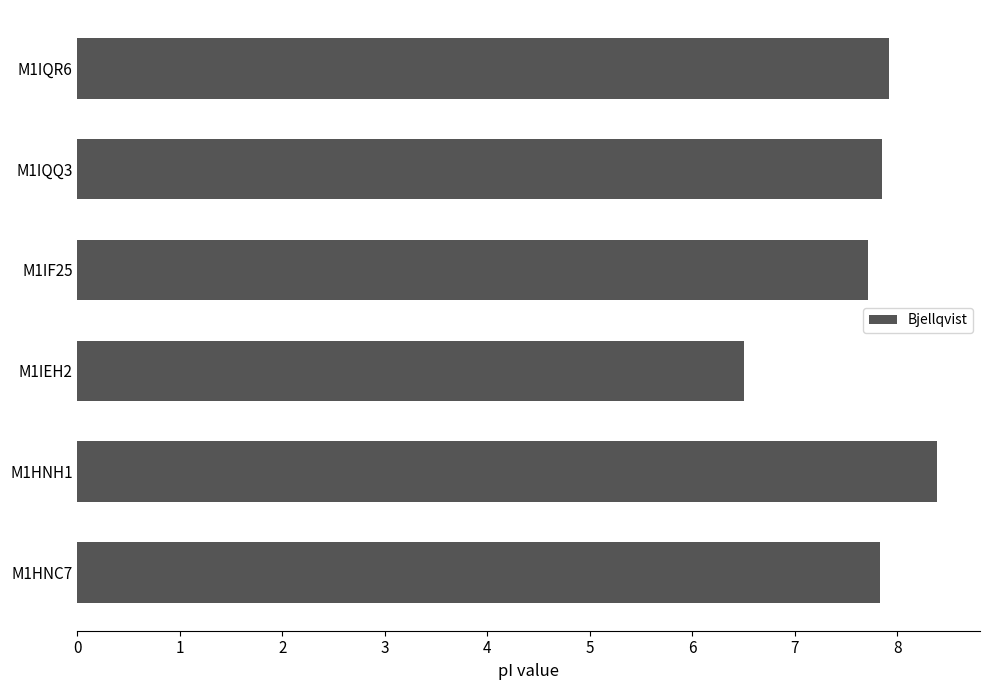

The chart shows a value of 13.5 at M1IQQ3. True or false?

False